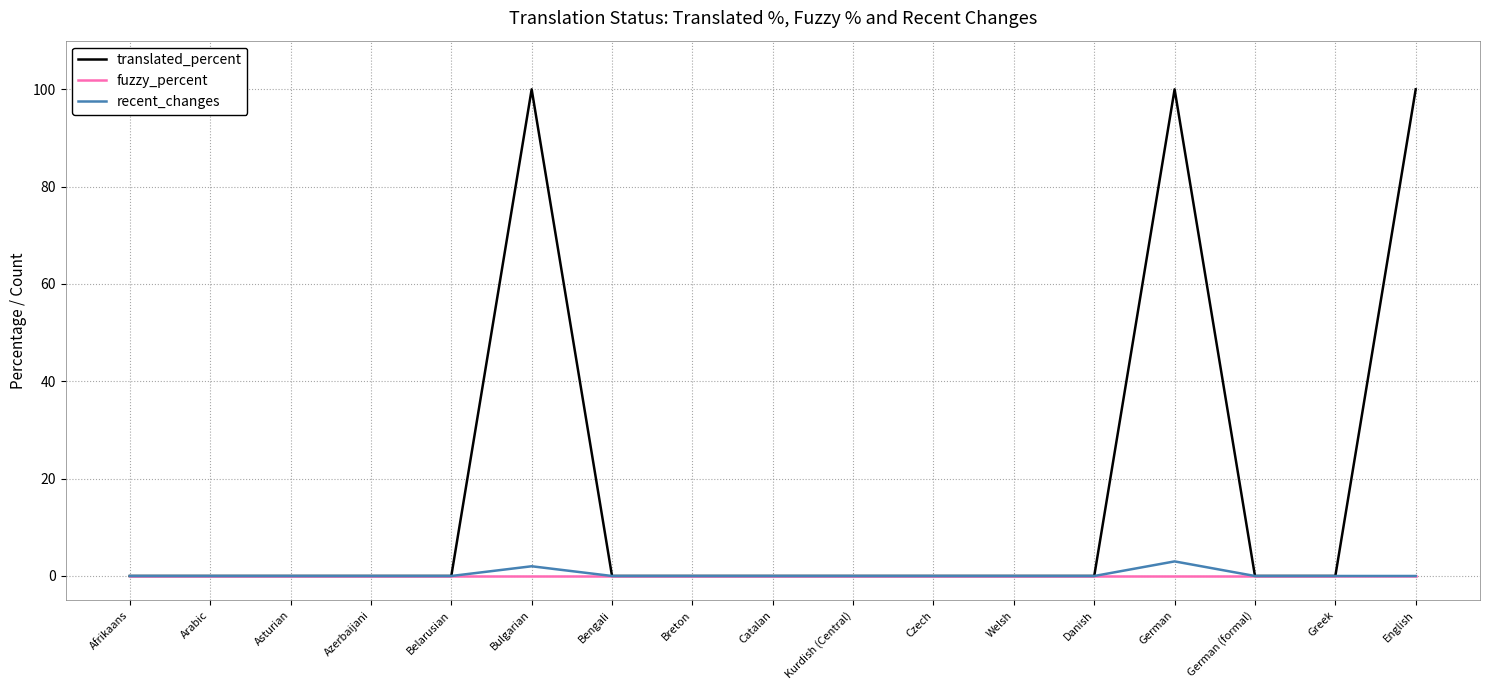

Which series has the largest total across all categories?

translated_percent